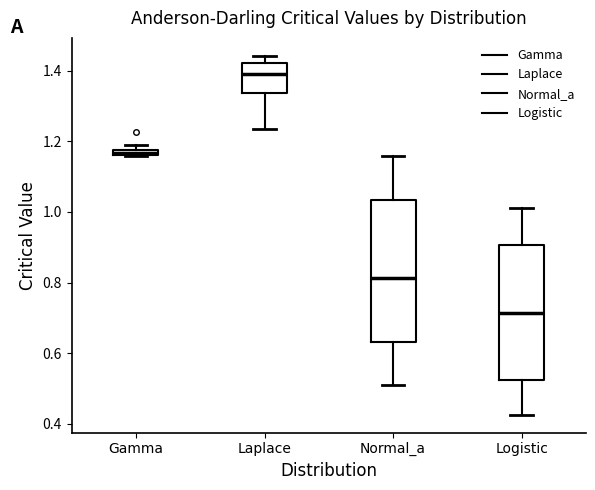

Where does the upper whisker of the box for Logistic end on the y-axis? The values are not printed on the chart, so give them approximately, as read against the axis.

1.02